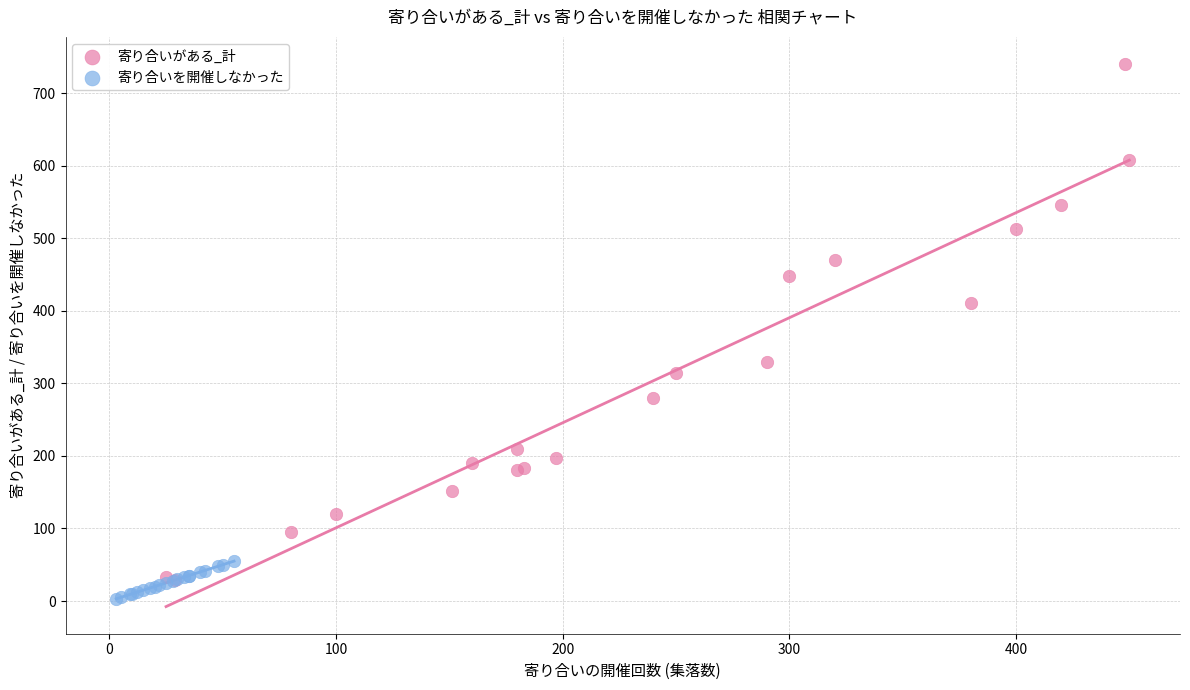

Which series reaches the maximum Y coordinate?

寄り合いがある_計